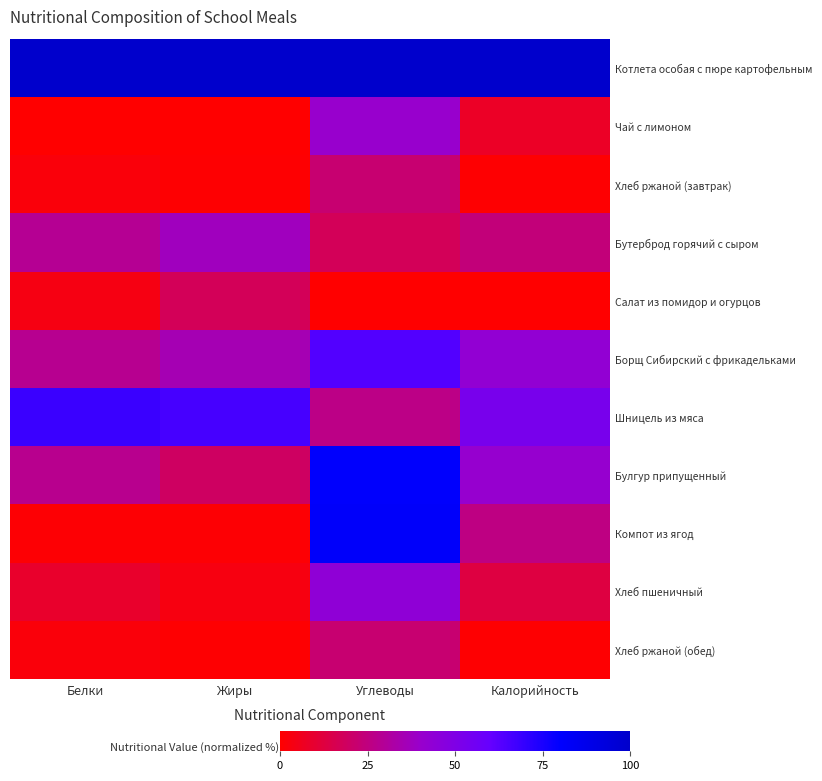

Reading right to left, extract all data points from this chart.

Котлета особая с пюре картофельным: Калорийность=1.0	Углеводы=1.0	Жиры=1.0	Белки=1.0
Чай с лимоном: Калорийность=0.1	Углеводы=0.4	Жиры=0.0	Белки=0.0
Хлеб ржаной (завтрак): Калорийность=0.0	Углеводы=0.2	Жиры=0.0	Белки=0.0
Бутерброд горячий с сыром: Калорийность=0.2	Углеводы=0.2	Жиры=0.4	Белки=0.3
Салат из помидор и огурцов: Калорийность=0.0	Углеводы=0.0	Жиры=0.2	Белки=0.0
Борщ Сибирский с фрикадельками: Калорийность=0.4	Углеводы=0.6	Жиры=0.4	Белки=0.3
Шницель из мяса: Калорийность=0.5	Углеводы=0.3	Жиры=0.7	Белки=0.7
Булгур припущенный: Калорийность=0.4	Углеводы=0.8	Жиры=0.2	Белки=0.3
Компот из ягод: Калорийность=0.3	Углеводы=0.8	Жиры=0.0	Белки=0.0
Хлеб пшеничный: Калорийность=0.1	Углеводы=0.4	Жиры=0.0	Белки=0.1
Хлеб ржаной (обед): Калорийность=0.0	Углеводы=0.2	Жиры=0.0	Белки=0.0